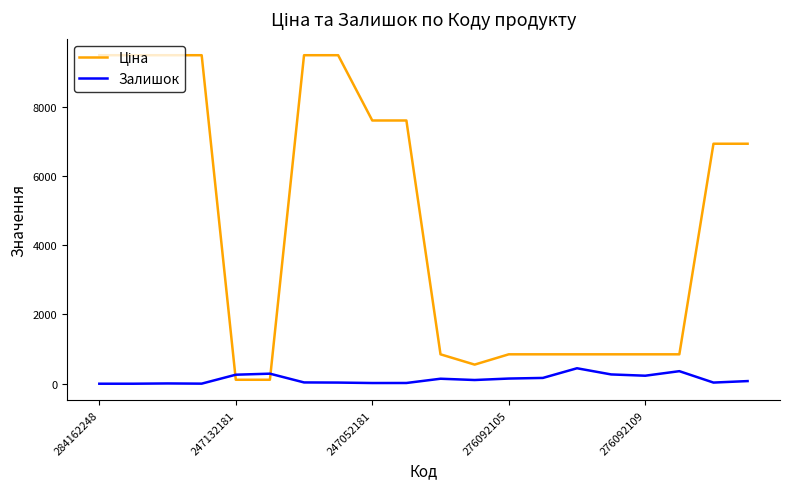

What is the difference between the maximum and minimum values in the Залишок series?

446.0